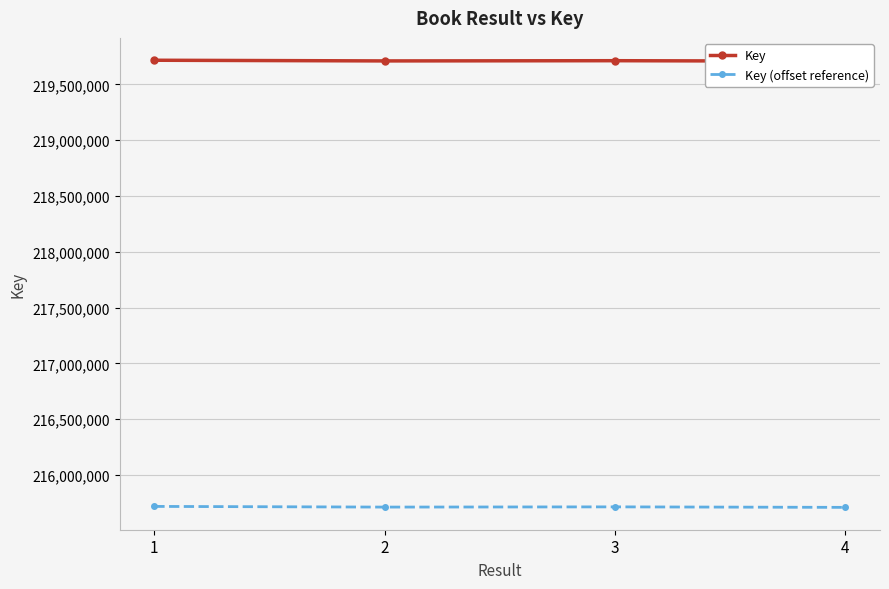

List the series in order of their overall mean, lowest first.

Key (offset reference), Key